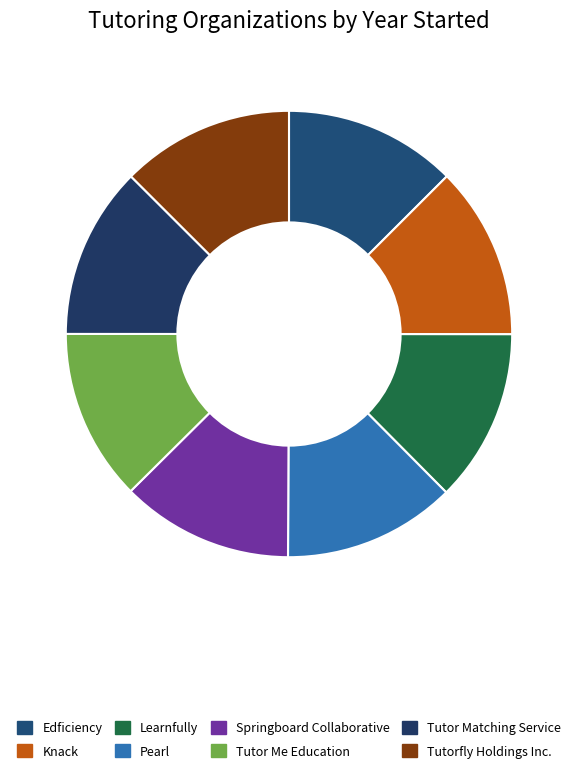

True or false: Learnfully accounts for 13% of the total.

True